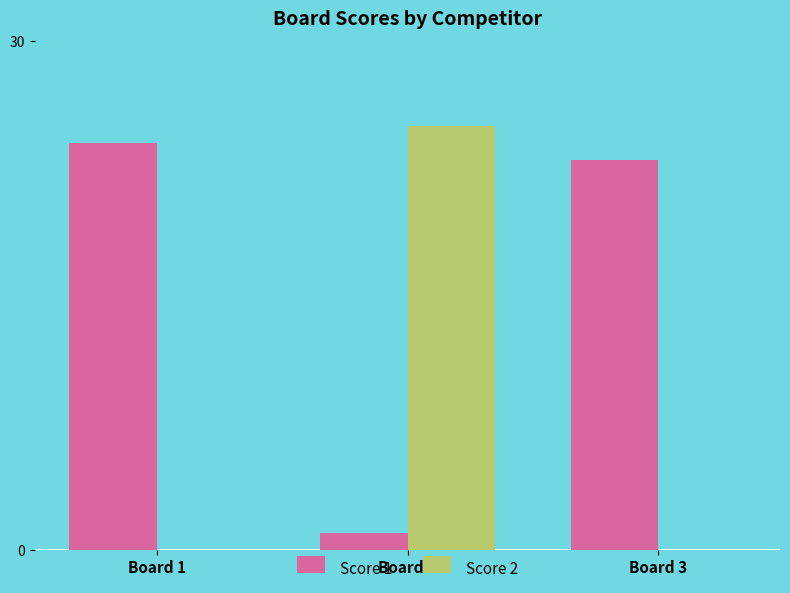

Between Board 2 and Board 3, which series saw the biggest shift?

Score 2